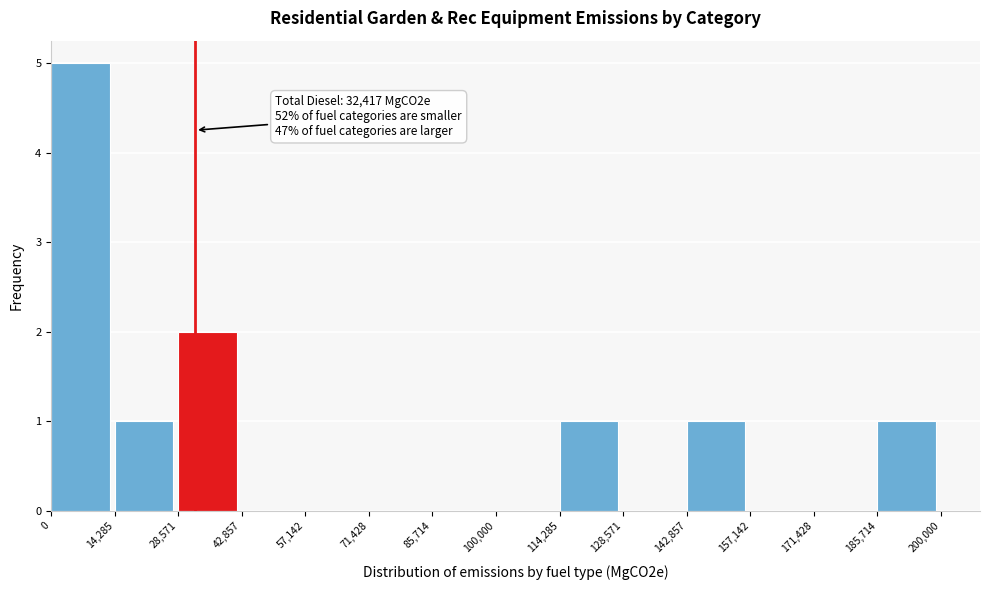

Over which range of the x-axis is the bar tallest?

0 to 14,285